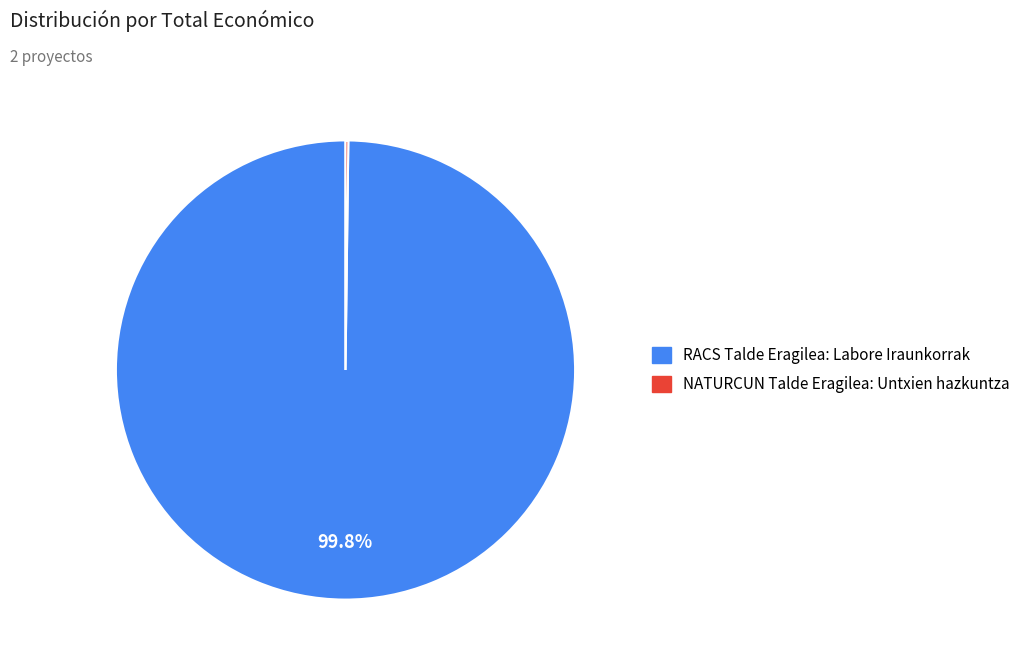

What portion of the pie excludes RACS Talde Eragilea: Labore Iraunkorrak?

0.2%